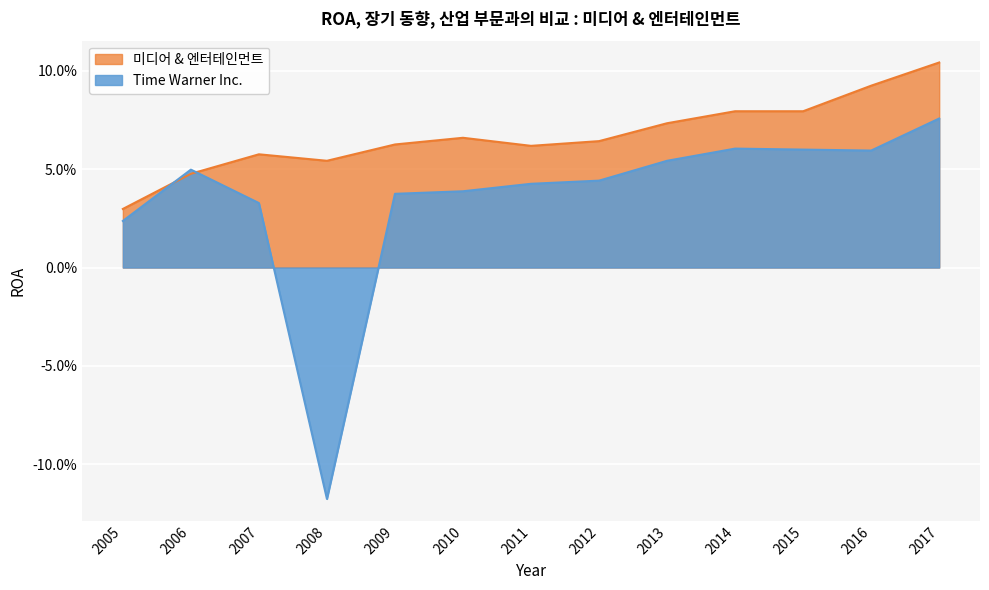

Reading left to right, extract all data points from this chart.

Time Warner Inc.: 2005=0.0	2006=0.0	2007=0.0	2008=-0.1	2009=0.0	2010=0.0	2011=0.0	2012=0.0	2013=0.1	2014=0.1	2015=0.1	2016=0.1	2017=0.1
미디어 & 엔터테인먼트: 2005=0.0	2006=0.0	2007=0.1	2008=0.1	2009=0.1	2010=0.1	2011=0.1	2012=0.1	2013=0.1	2014=0.1	2015=0.1	2016=0.1	2017=0.1